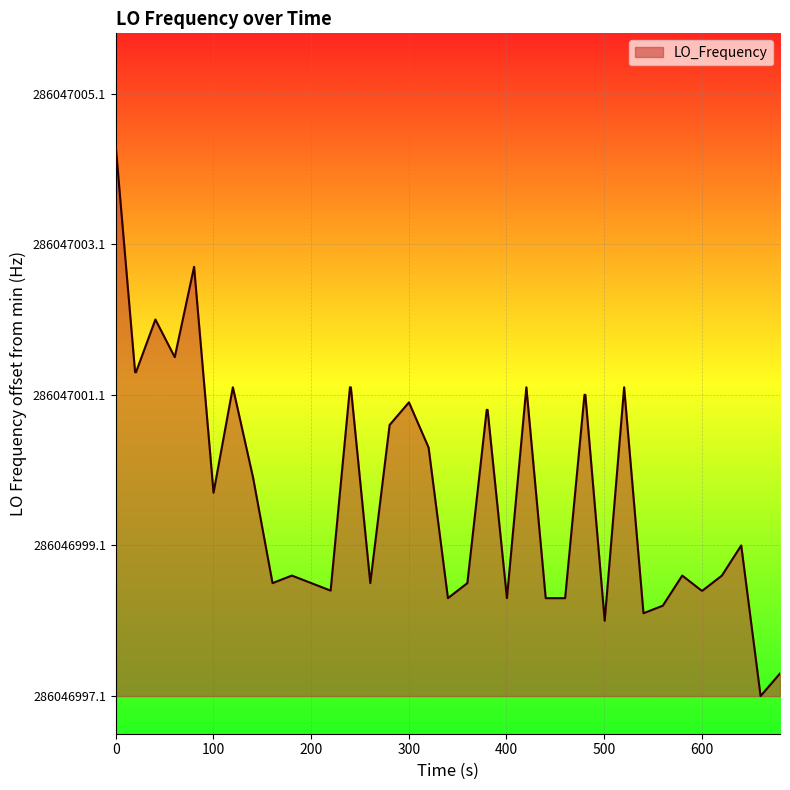

What is the difference between the second highest and minimum values?

5.7